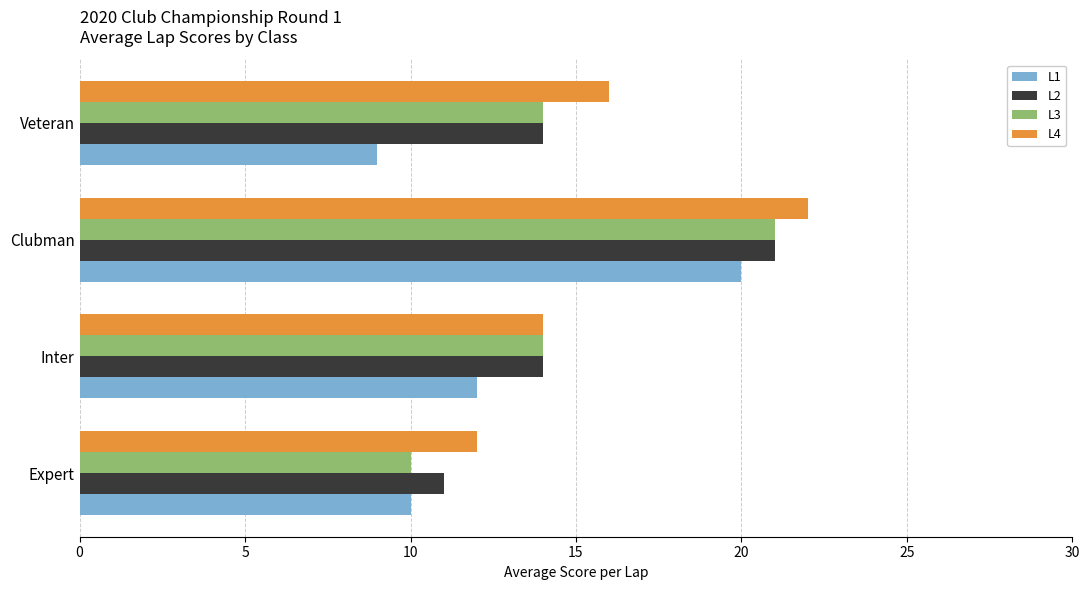

List the labels in order of L4 value, smallest first.

Expert, Inter, Veteran, Clubman